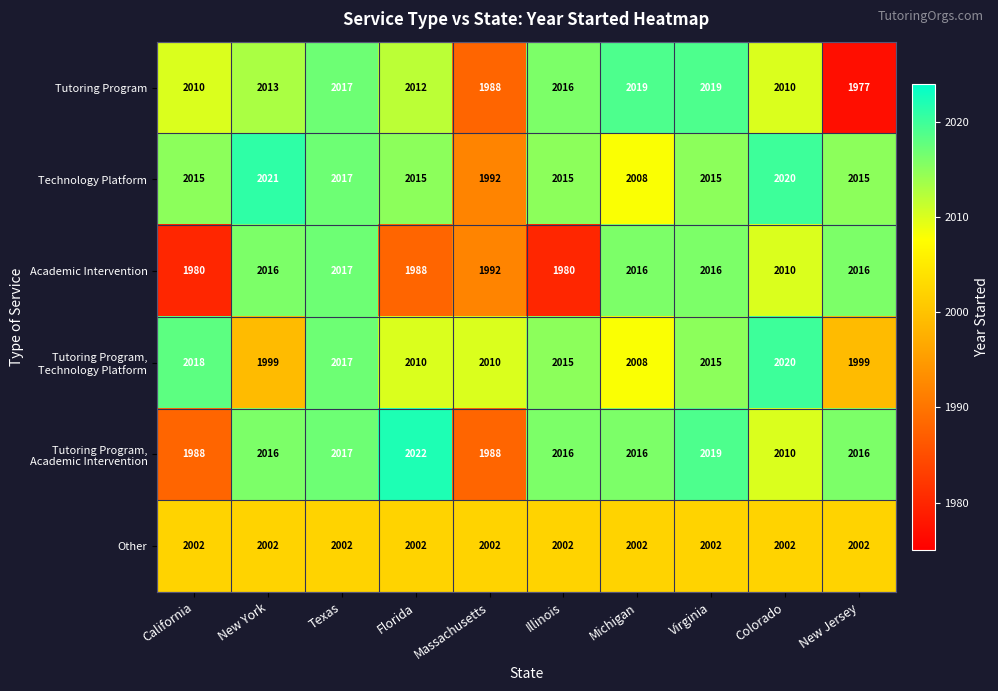

Is it true that Tutoring Program, Technology Platform equals 981 at New York?

False